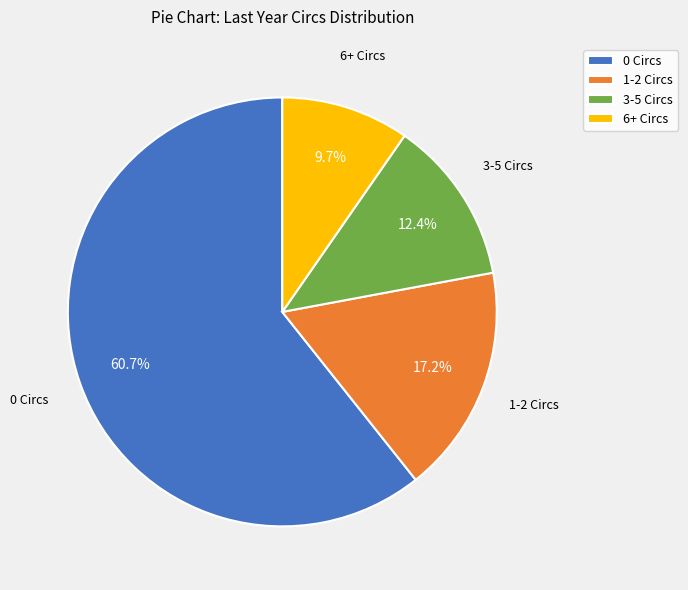

Is the sum of 3-5 Circs and 1-2 Circs greater than half?

No